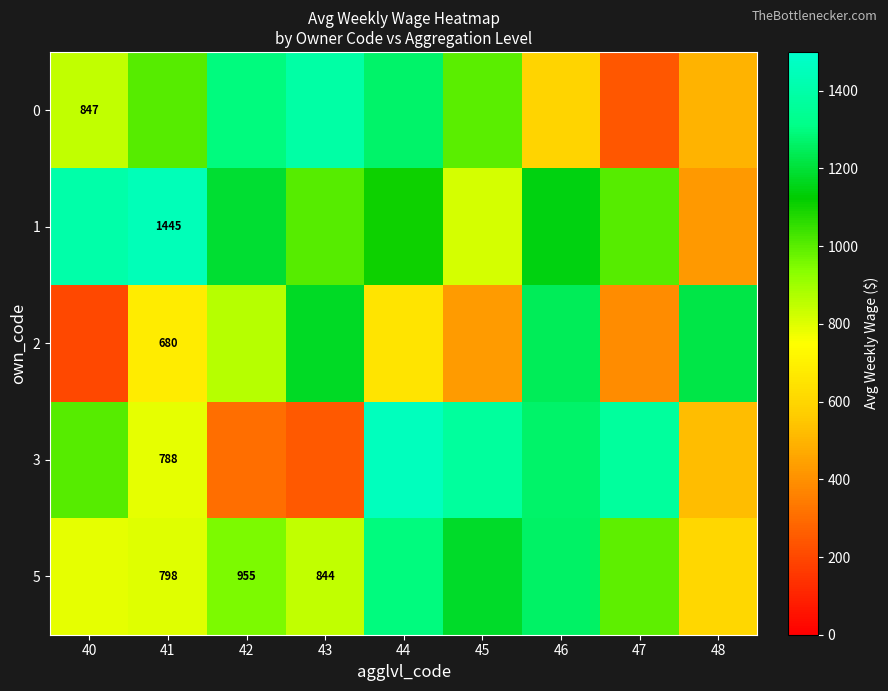

Which category has the lowest value in the row_2 series?

40